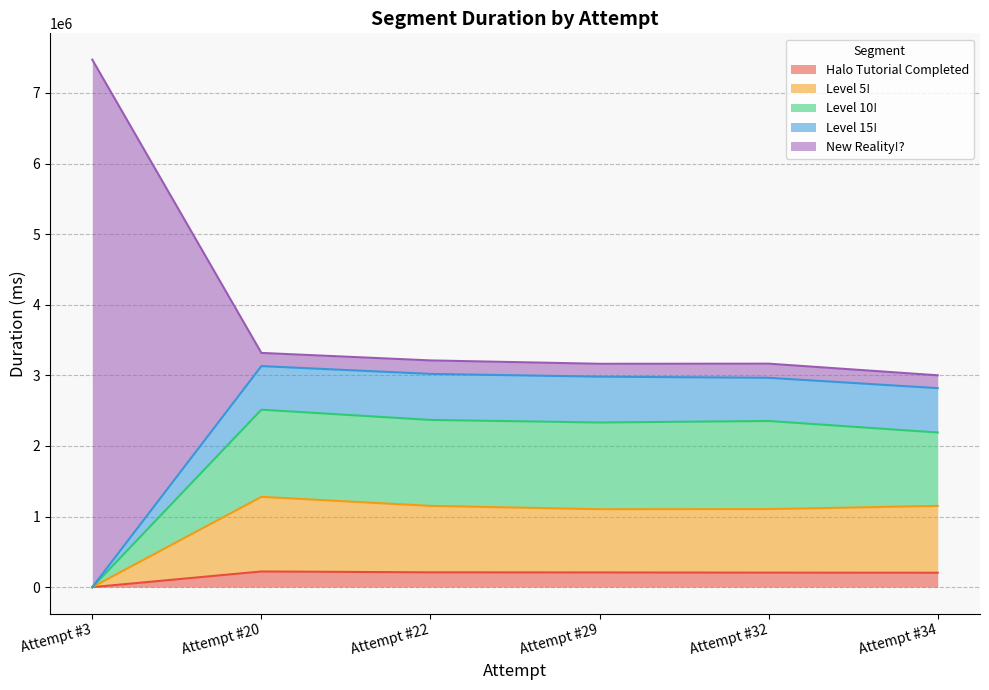

In Level 15!, how many points are lower than both neighbors (excluding endpoints)?

1